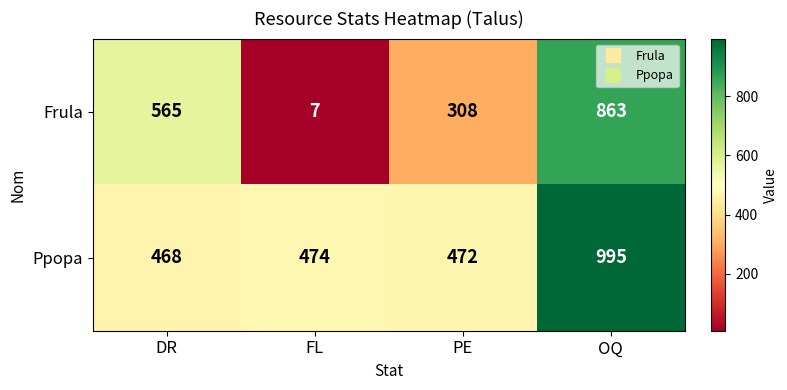

How many categories are shown in the chart?

4